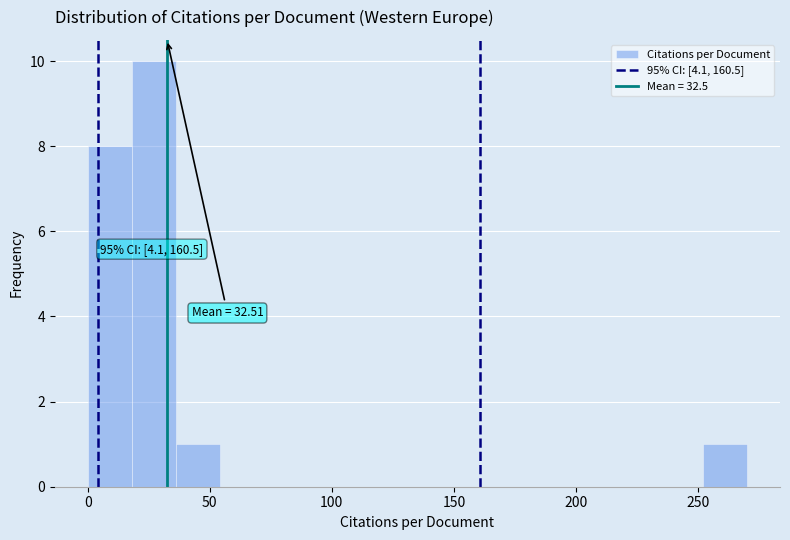

Read against the x-axis, roughly where is the centre of the tallest bar?

25